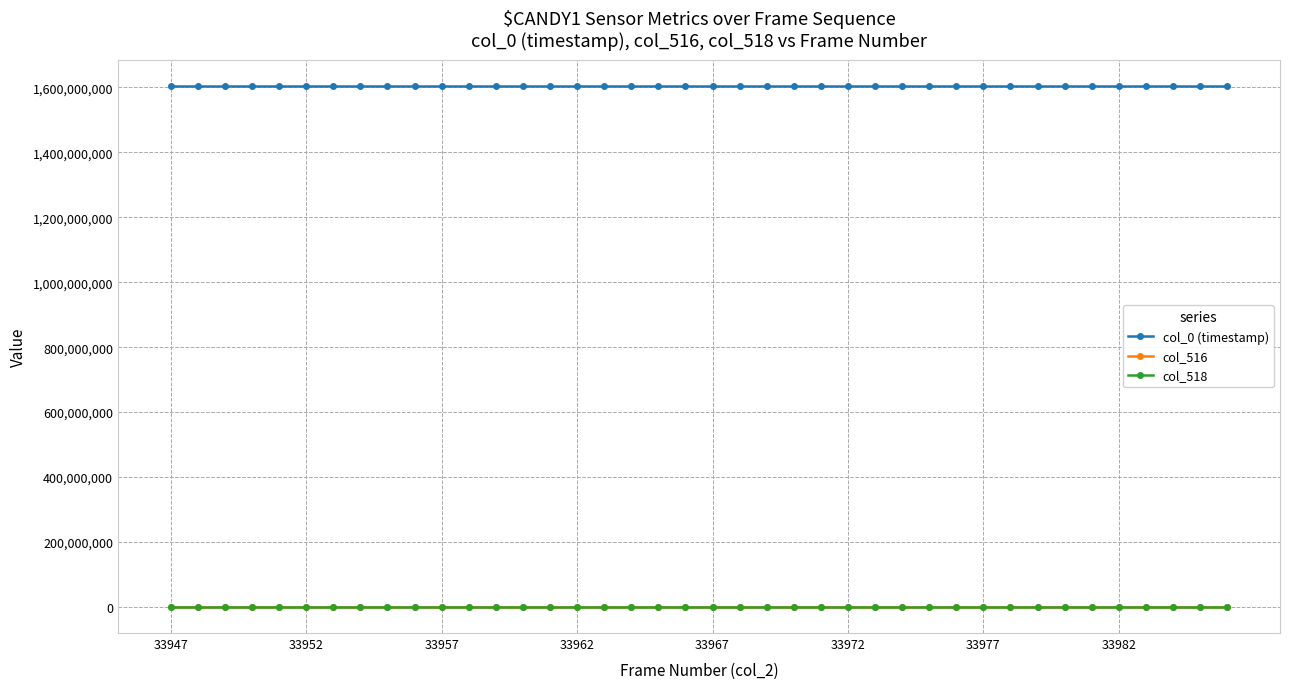

Which series has the largest total across all categories?

col_0 (timestamp)